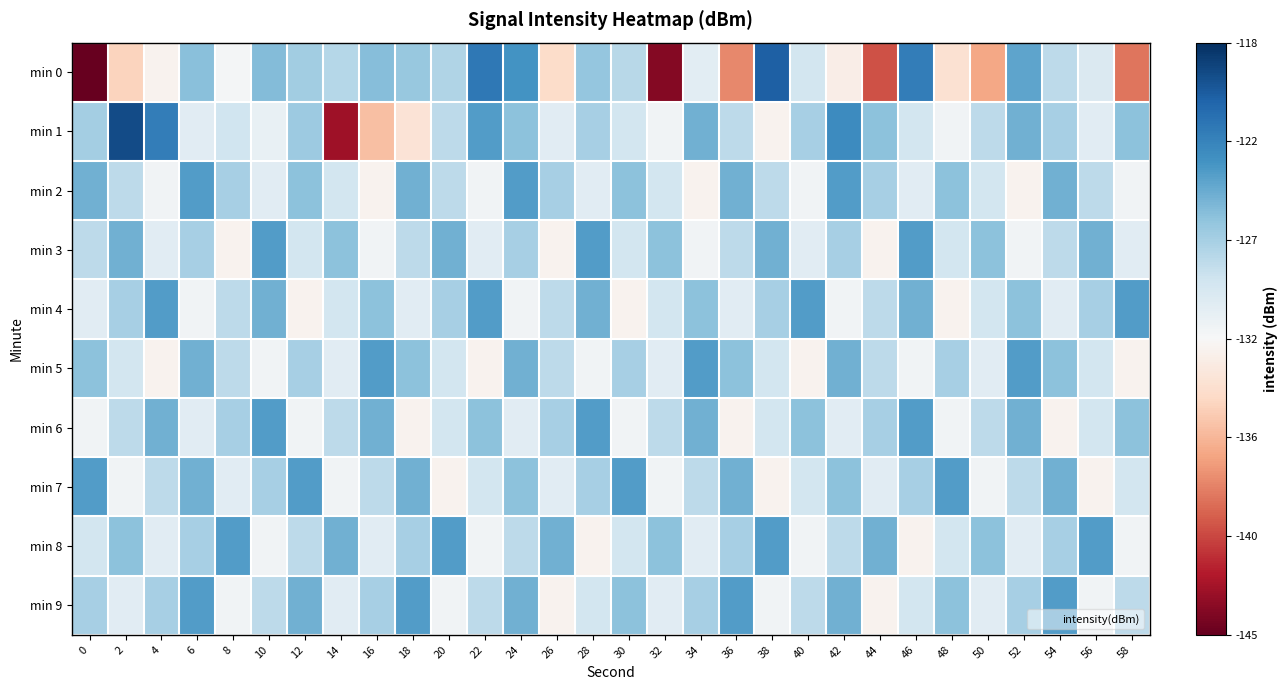

What is the maximum value shown in the chart?

-119.4